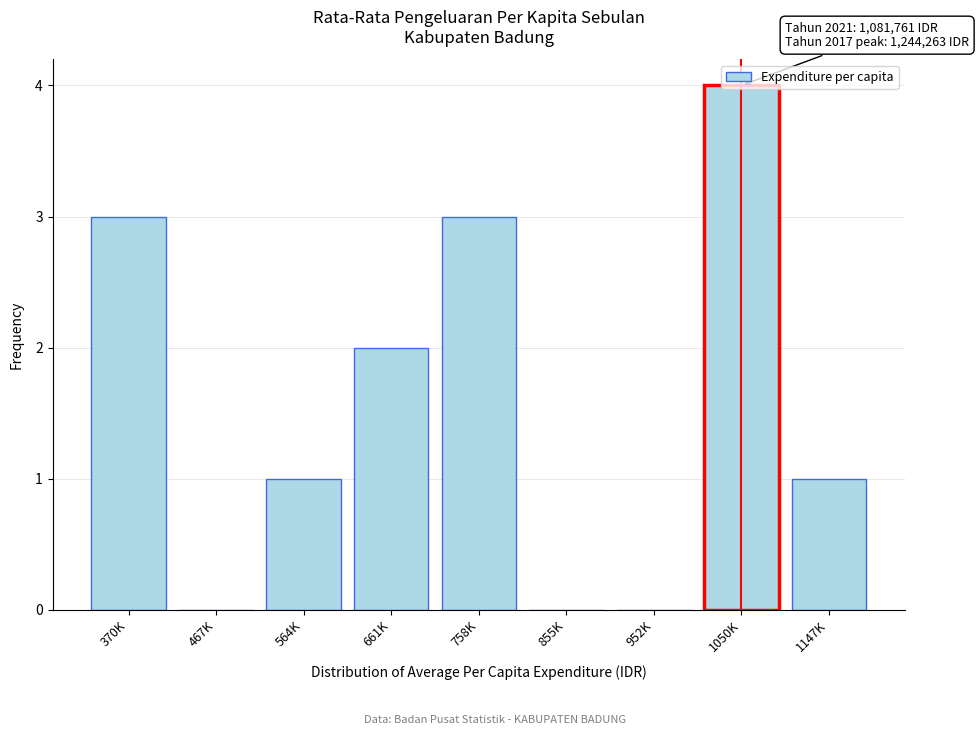

What is the maximum value shown in the chart?

4